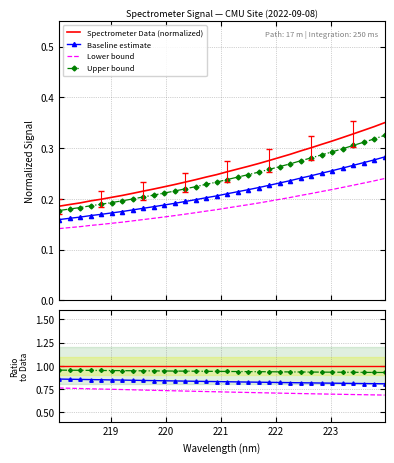

True or false: Lower bound and Upper bound intersect in this chart.

False